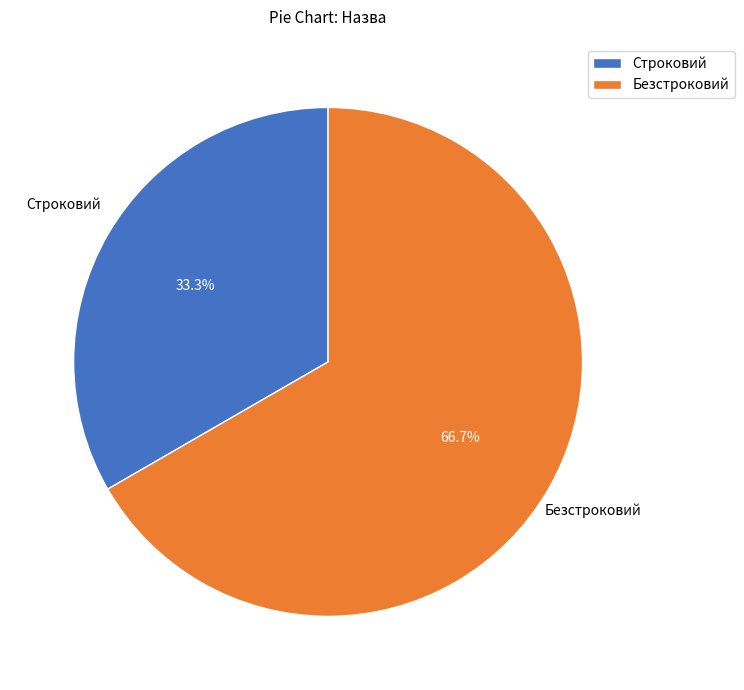

What is the total percentage of Строковий and Безстроковий?

100.0%